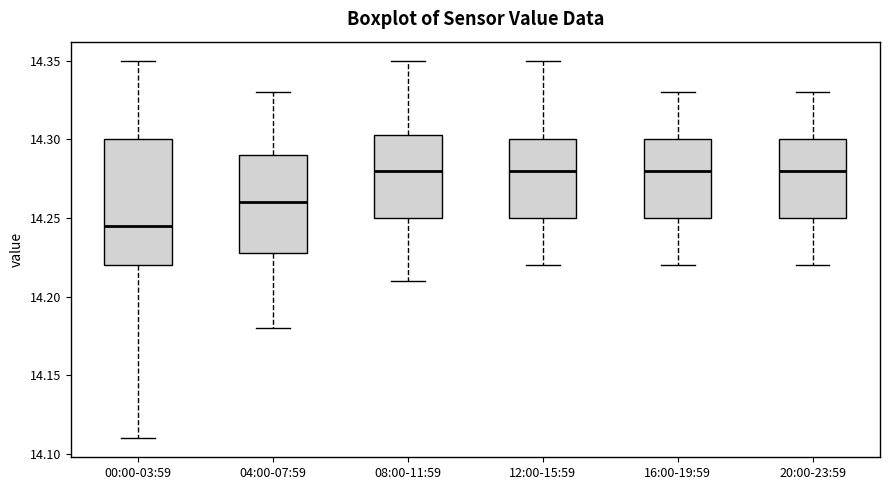

Comparing the boxes themselves (not the whiskers), which one is the tallest?

00:00-03:59